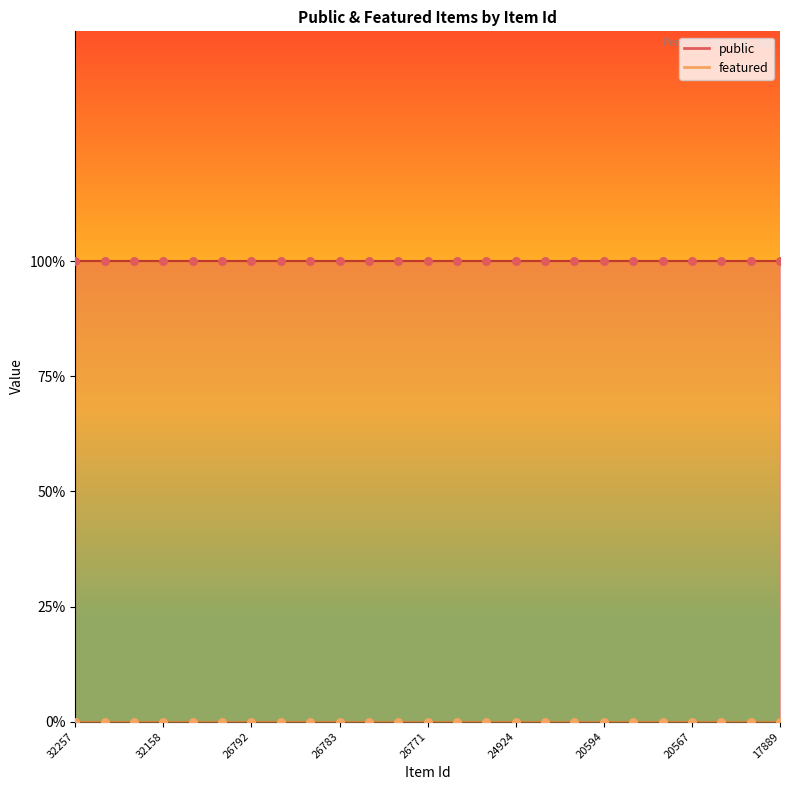

At how many categories does at least one series exceed 0?

25